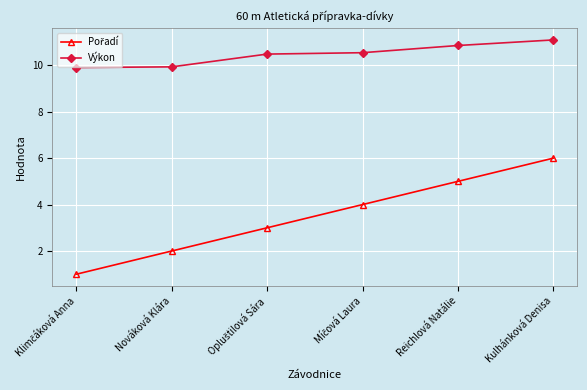

Is it true that Výkon equals 18.8 at Kulhánková Denisa?

False